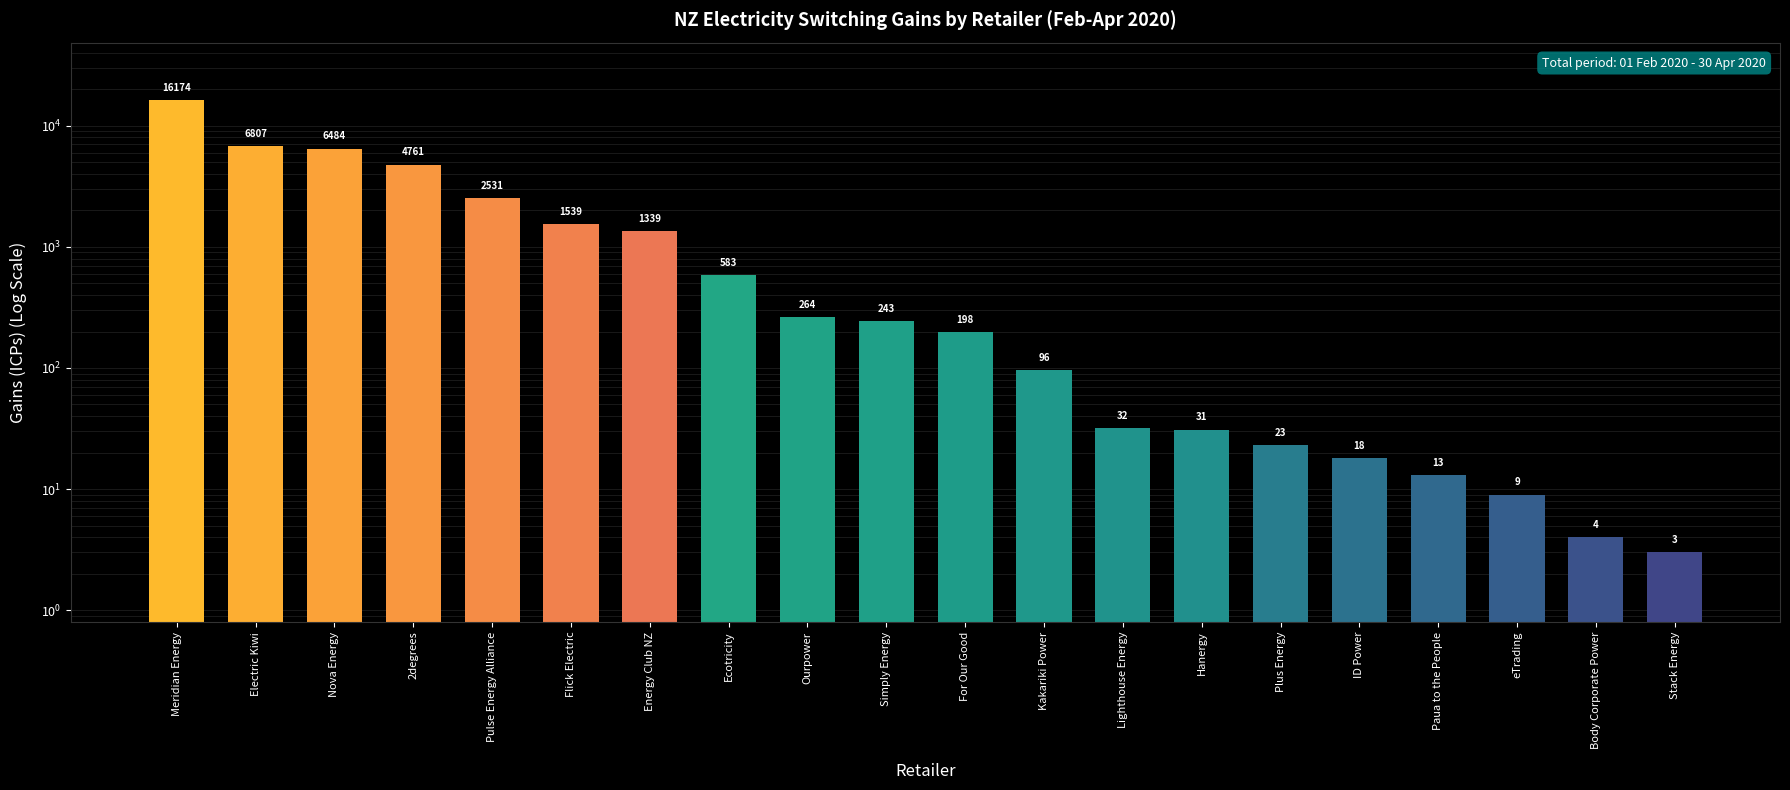

At which label does the data first exceed 243?

Meridian Energy